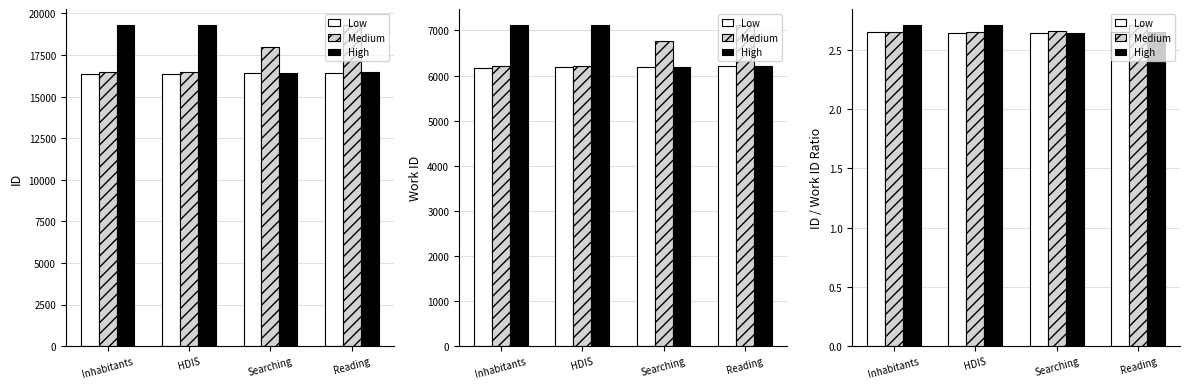

At how many categories does at least one series exceed 2?

4